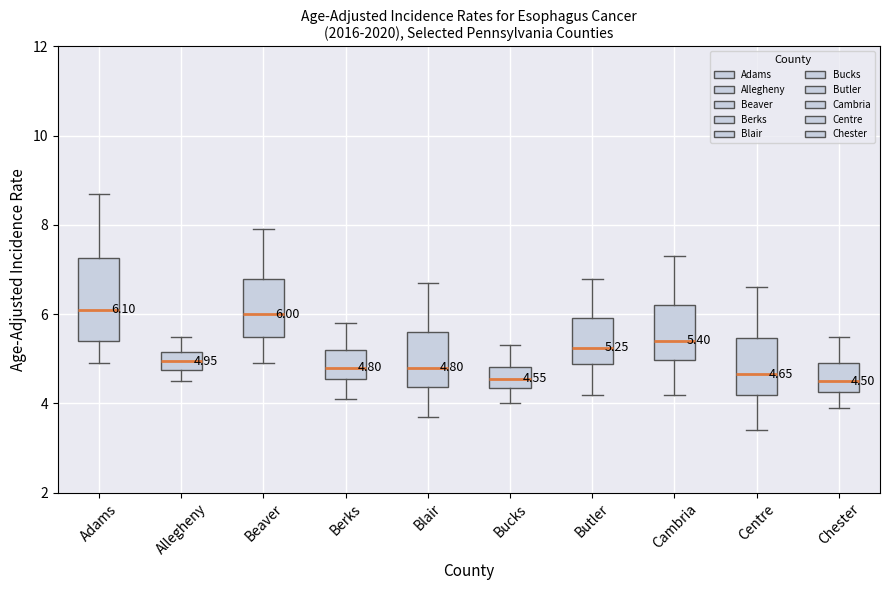

Comparing the boxes themselves (not the whiskers), which one is the tallest?

Adams